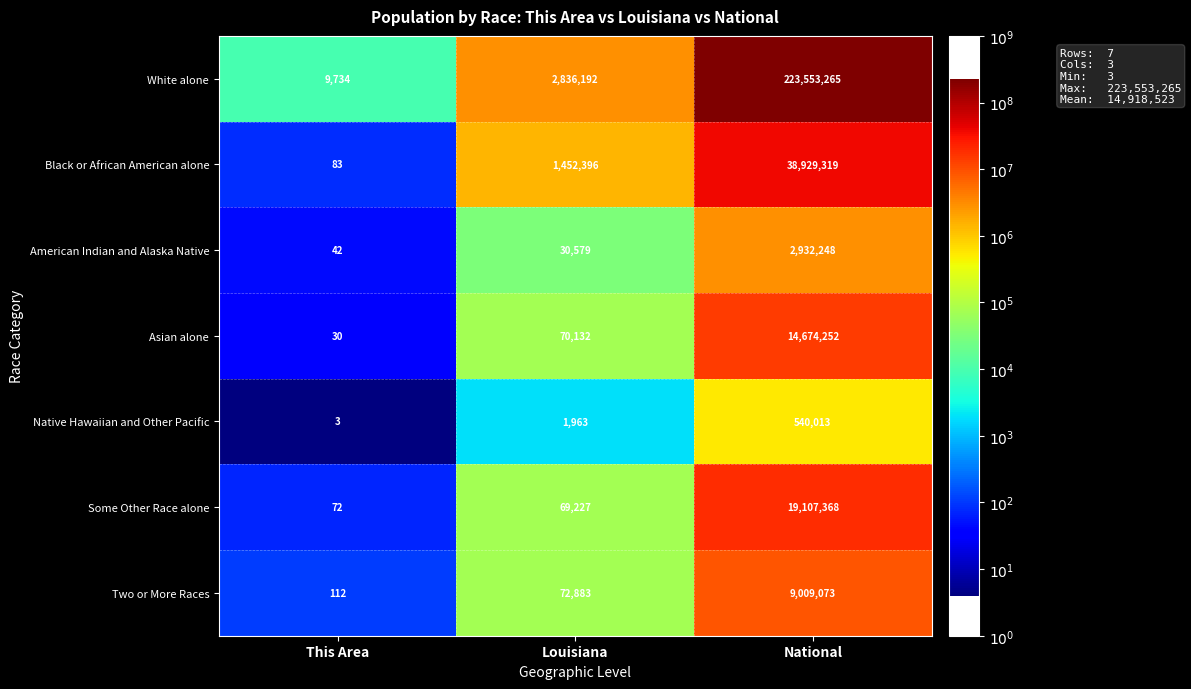

How many categories are shown in the chart?

3